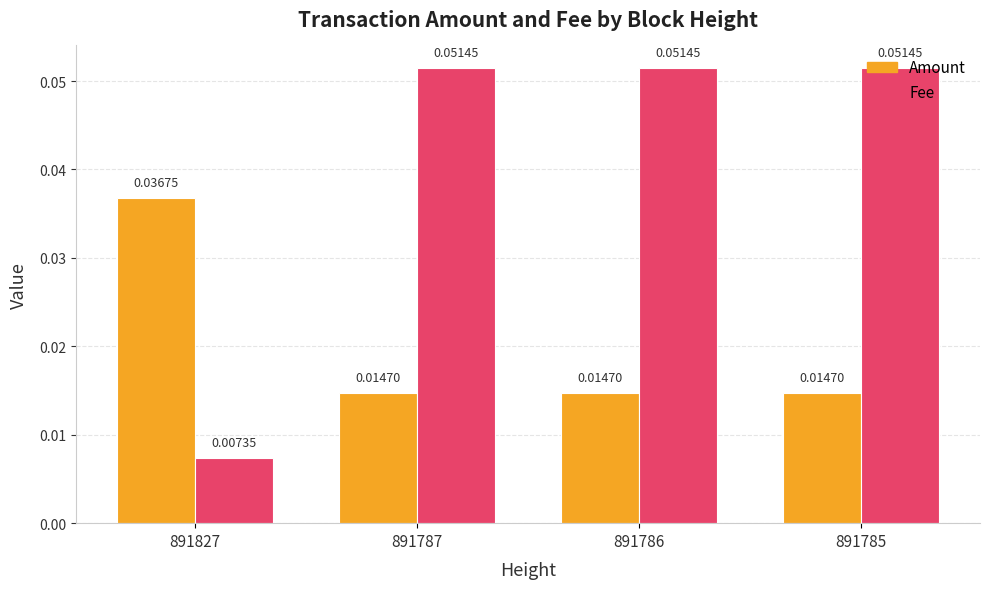

At how many categories does at least one series exceed 0?

4